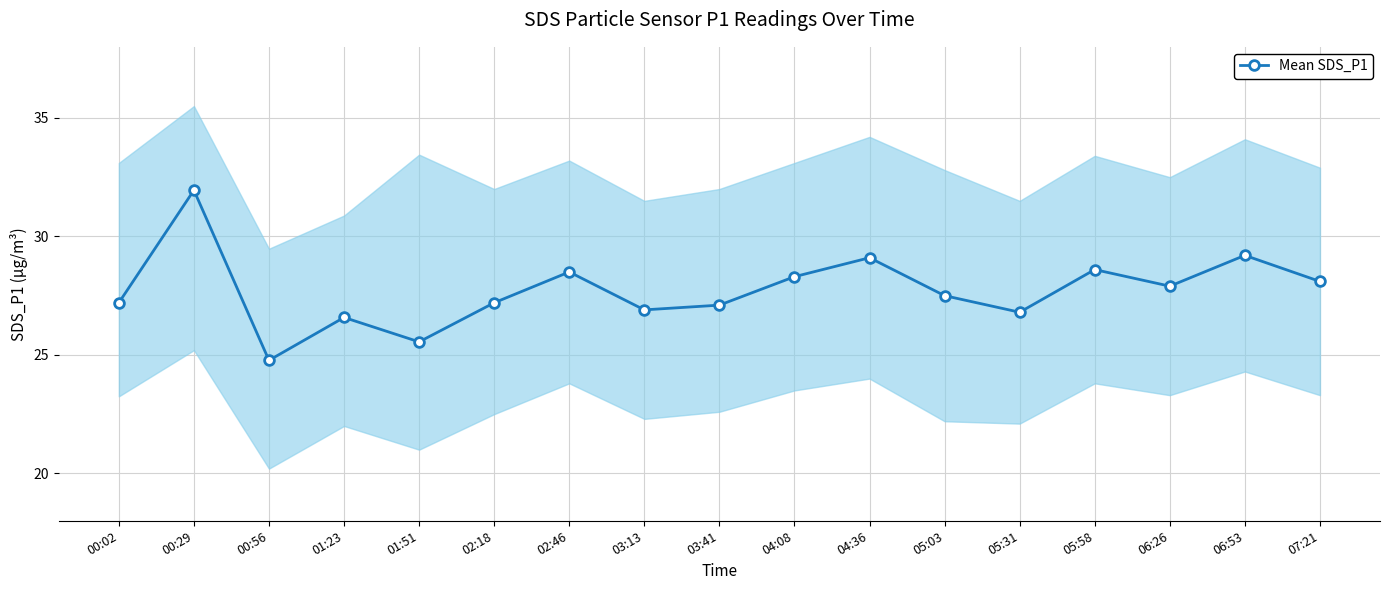

Reading left to right, extract all data points from this chart.

27.2	31.9	24.8	26.6	25.6	27.2	28.5	26.9	27.1	28.3	29.1	27.5	26.8	28.6	27.9	29.2	28.1